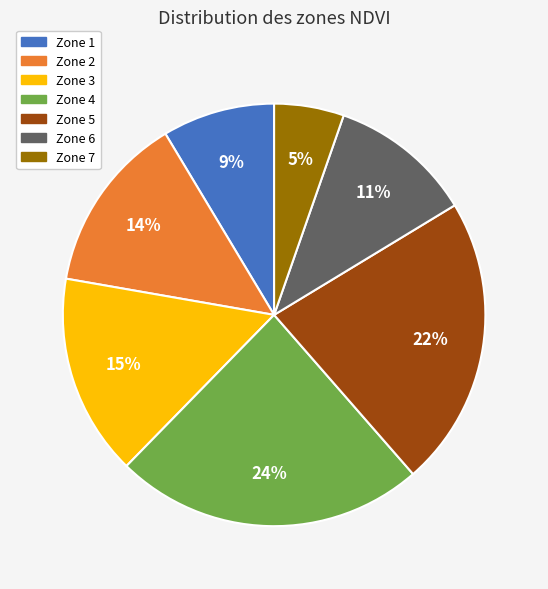

Does any single category account for the majority?

No